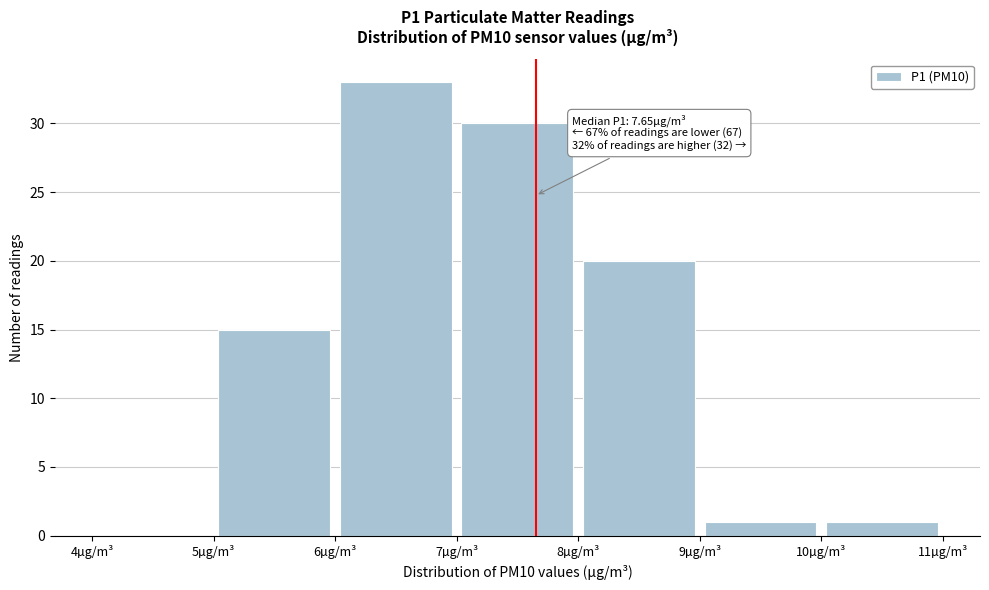

Over which range of the x-axis is the bar tallest?

6 to 7